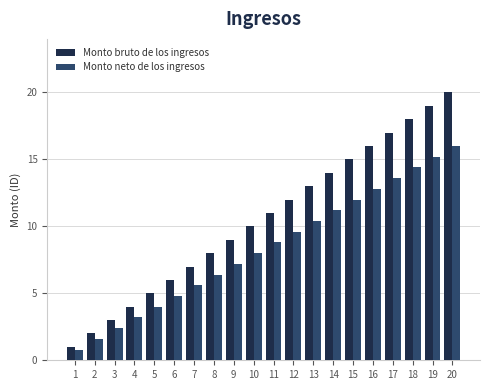

What is the value of the Monto bruto de los ingresos bar at the 8th from the left?

8.0